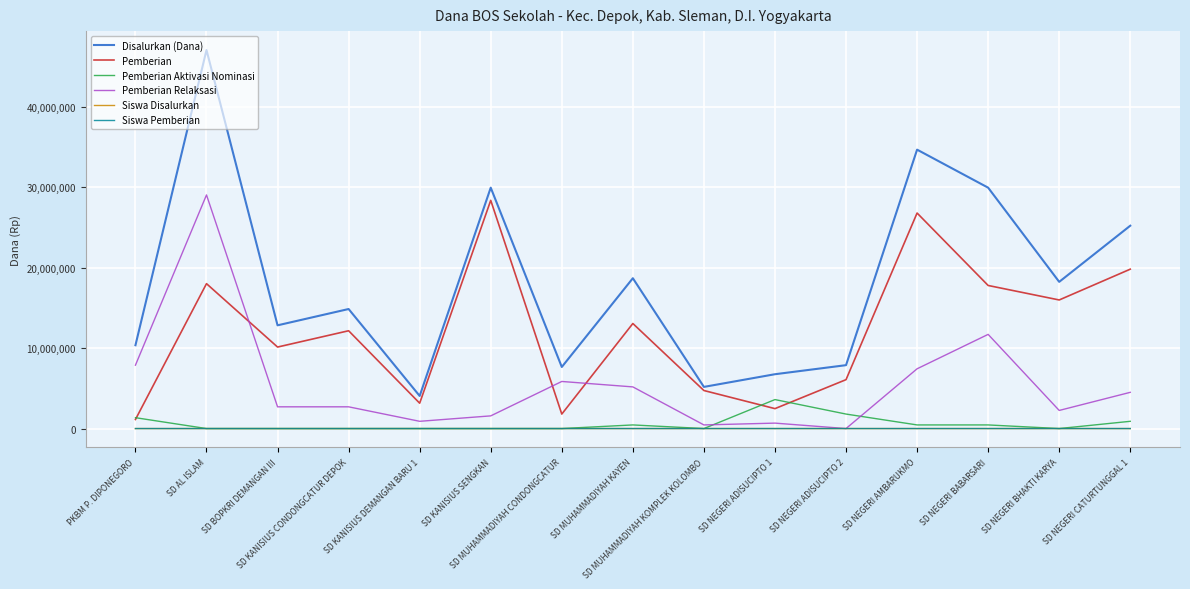

Which series has the largest range (max minus min)?

Disalurkan (Dana)